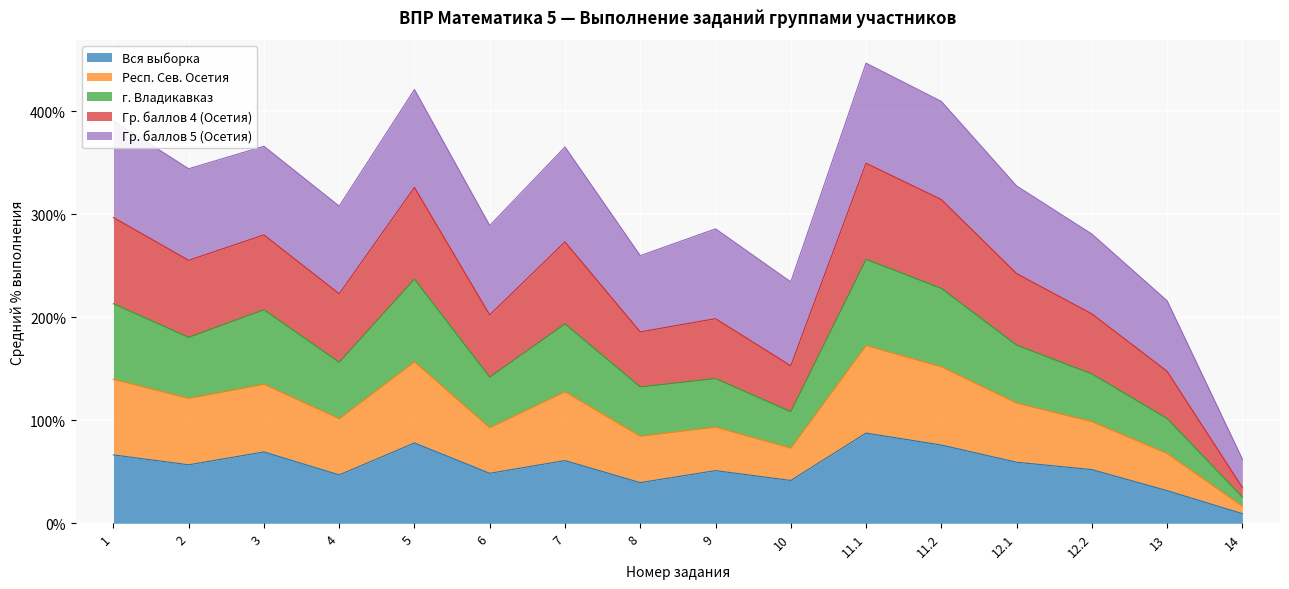

What is the value of the Вся выборка point at the 9th from the left?

51.1